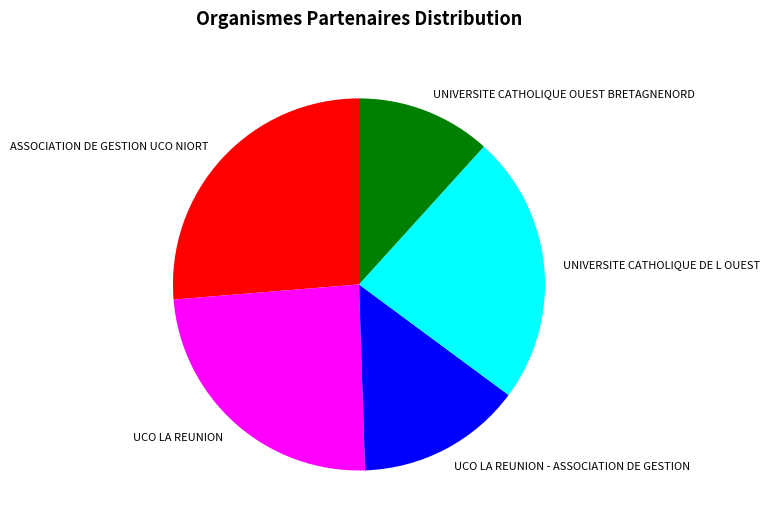

Which slice is the largest?

ASSOCIATION DE GESTION UCO NIORT